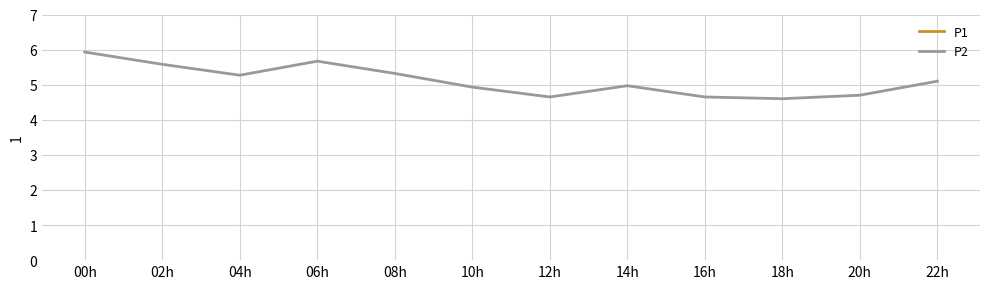

What is the label of the 11th point from the right?

02h